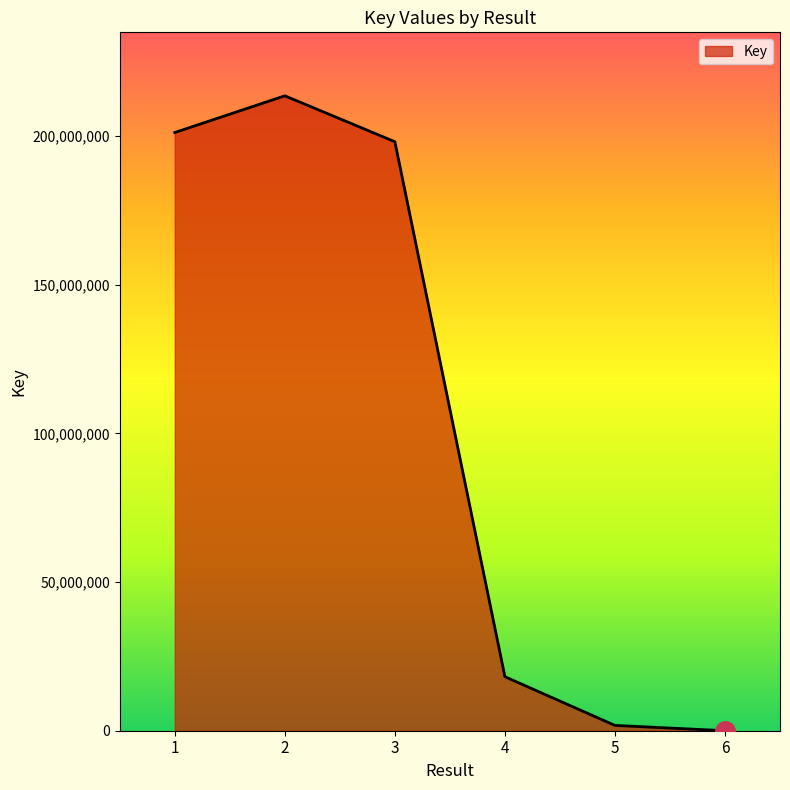

Reading left to right, what are all the values shown in this chart?

201158321	213493632	198056658	18158563	1781779	5768